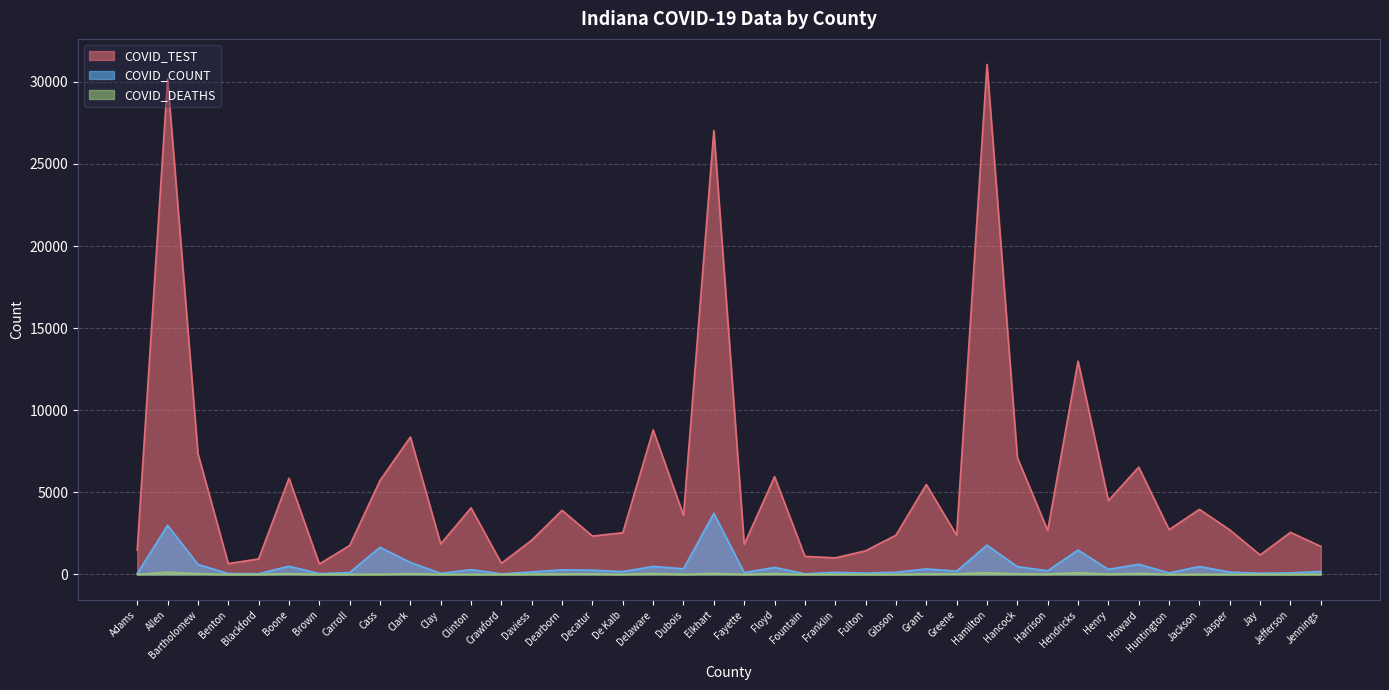

What are all the series names shown in the legend?

COVID_TEST, COVID_COUNT, COVID_DEATHS